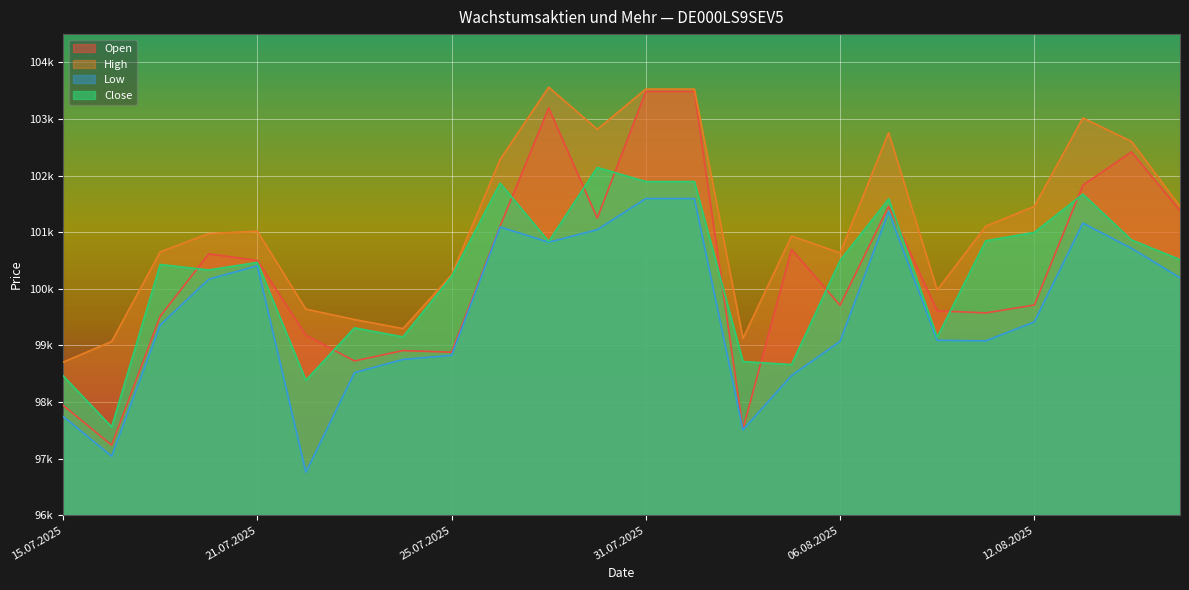

What is the greatest value displayed?

103563